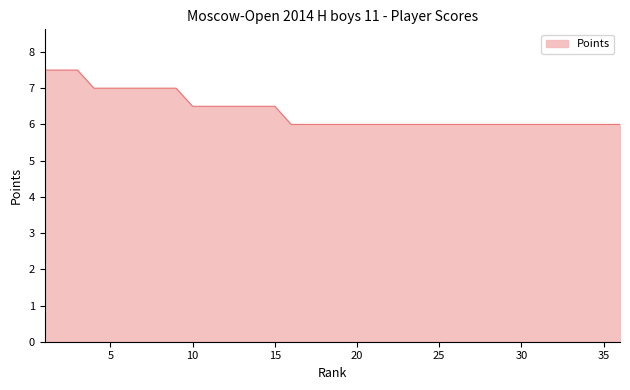

What is the maximum value shown in the chart?

7.5